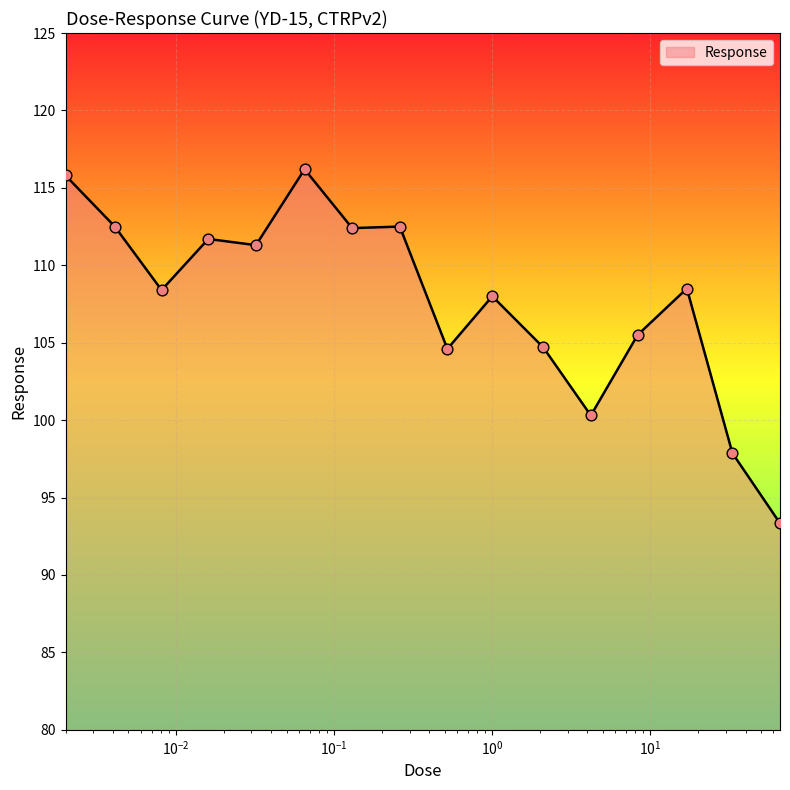

What is the difference between the maximum and minimum values?

22.9